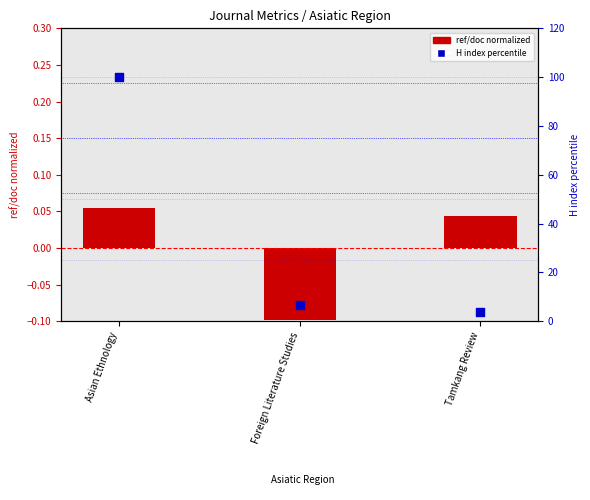

Is the value of H index percentile at Tamkang Review greater than the value of ref/doc normalized at Foreign Literature Studies?

Yes